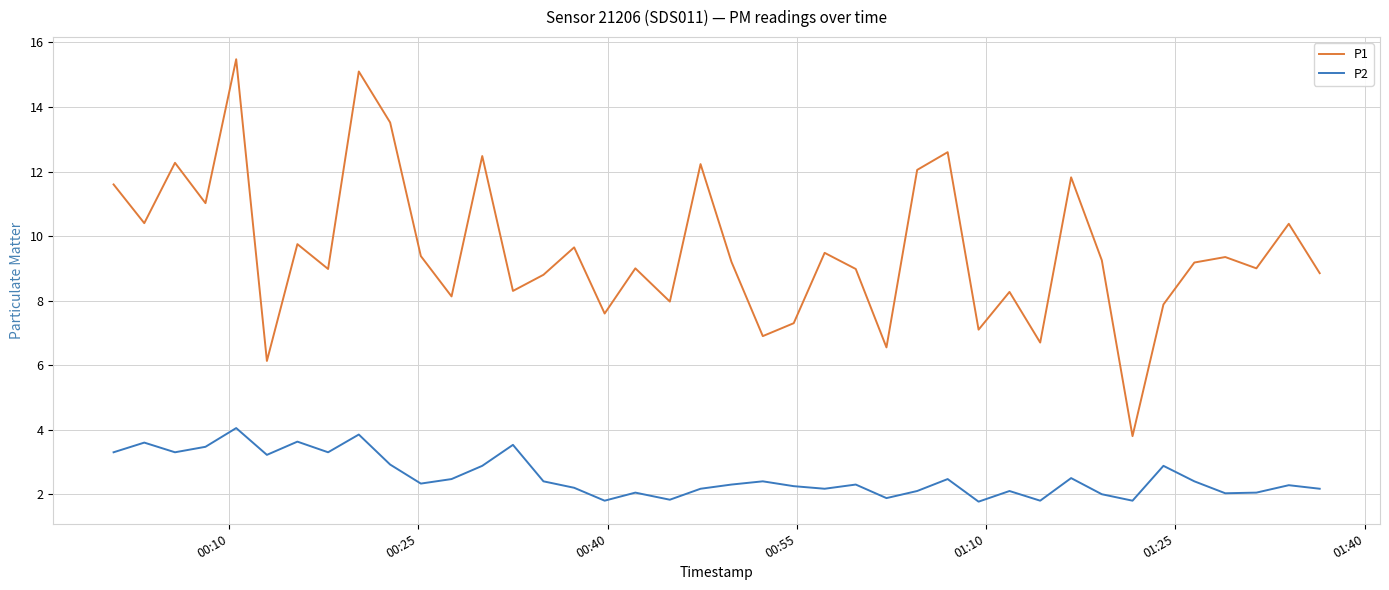

Which series has the largest range (max minus min)?

P1